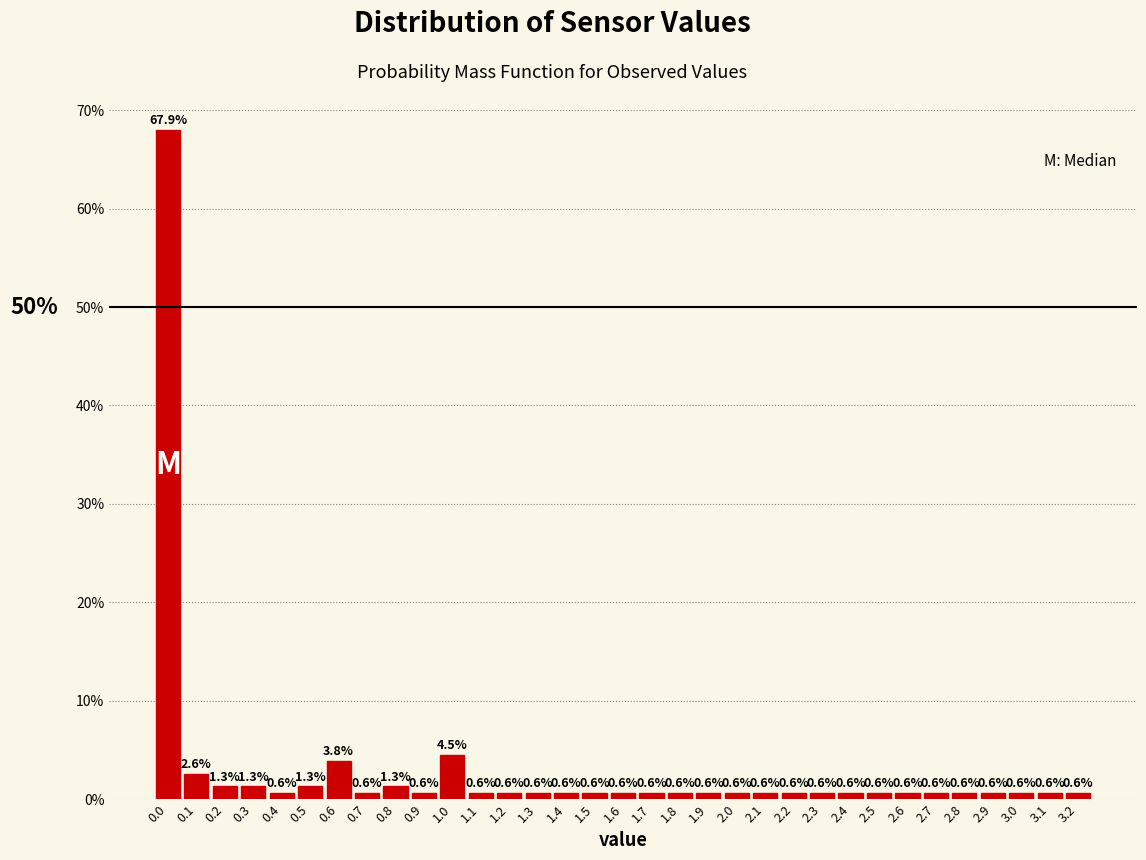

Reading left to right, transcribe all the data shown in this chart.

67.9	2.6	1.3	1.3	0.6	1.3	3.8	0.6	1.3	0.6	4.5	0.6	0.6	0.6	0.6	0.6	0.6	0.6	0.6	0.6	0.6	0.6	0.6	0.6	0.6	0.6	0.6	0.6	0.6	0.6	0.6	0.6	0.6